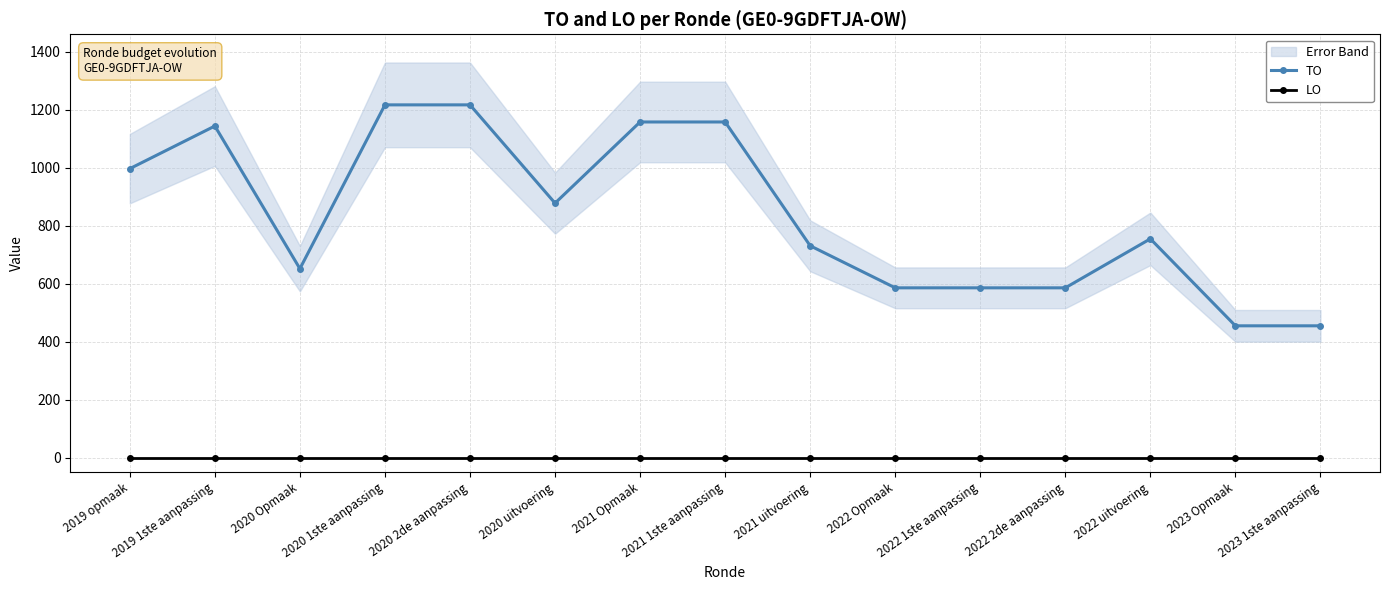

Which series has the widest spread of values?

TO